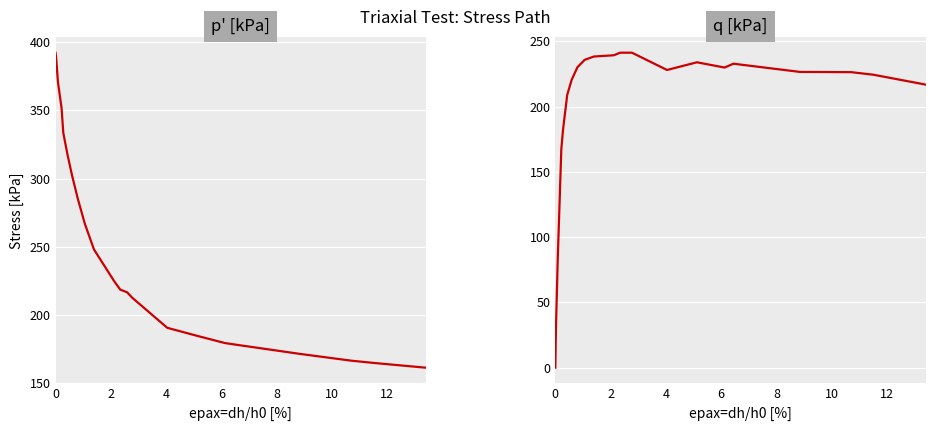

How many values in the q [kPa] series exceed 228?

11